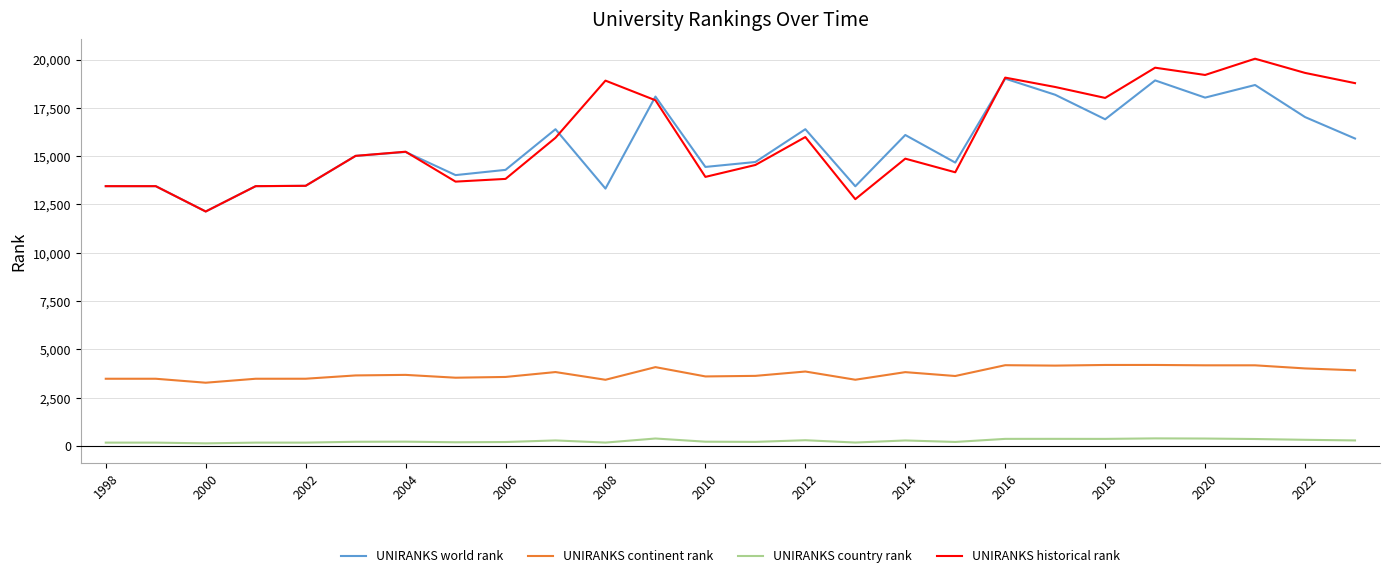

Which series has the largest range (max minus min)?

UNIRANKS historical rank